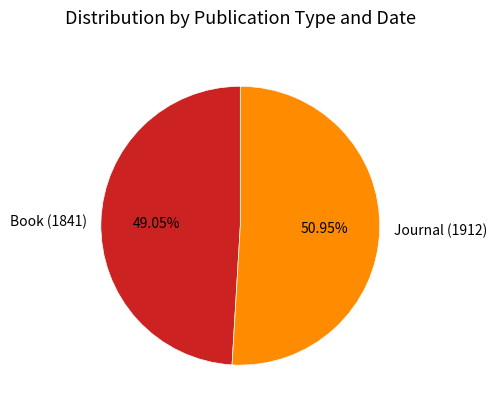

What is the smallest slice in the pie chart?

Book (1841)